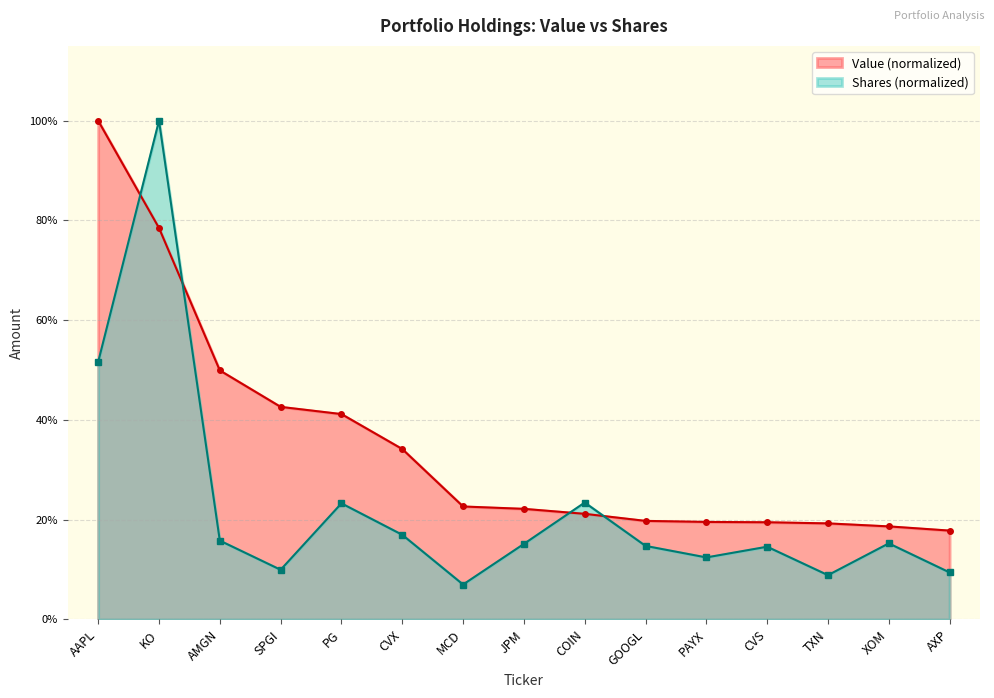

Rank the series at AMGN from lowest to highest value.

Shares (normalized), Value (normalized)